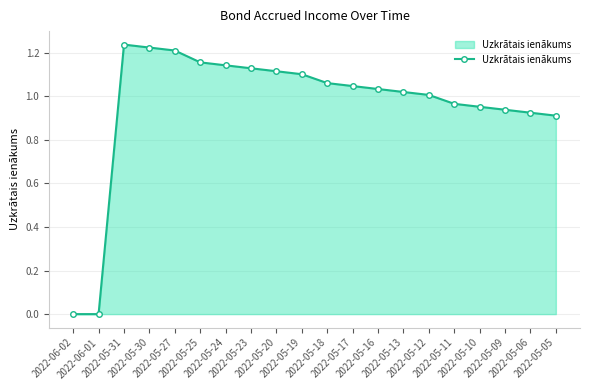

The chart shows a value of 0.4 at 2022-05-20. True or false?

False